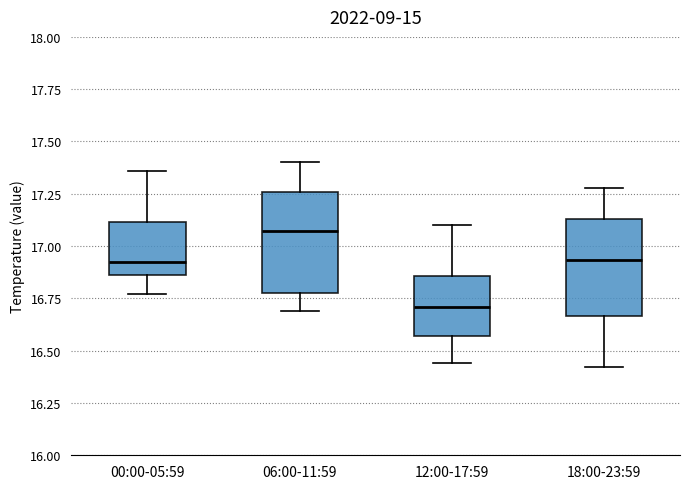

Which box has the highest median line?

06:00-11:59